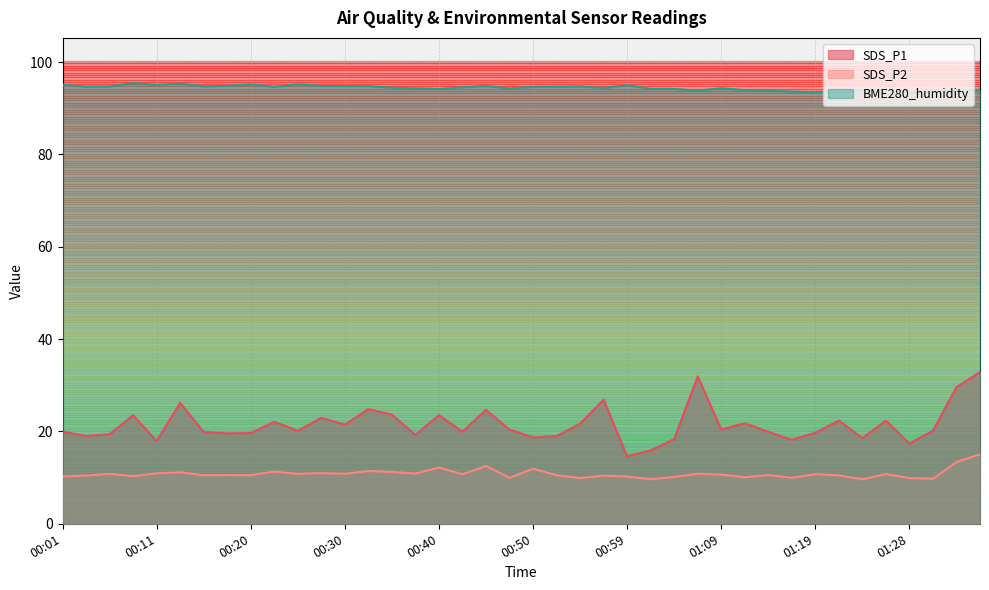

What is the spread (max minus min) of values at 00:52?

84.1